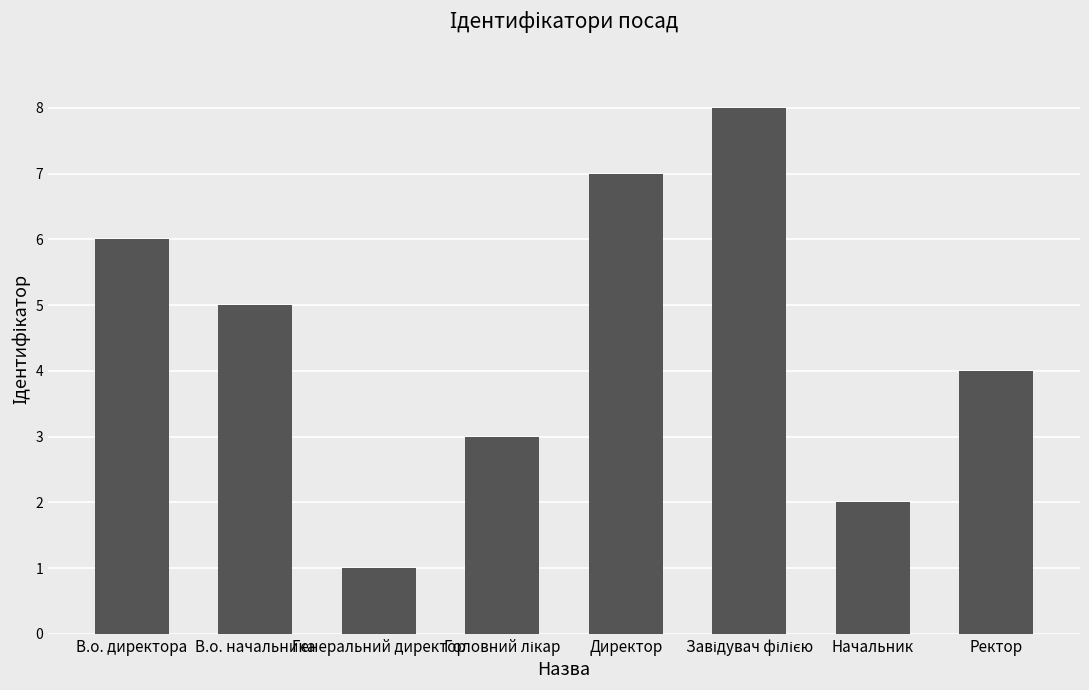

True or false: the data shows 4 at Директор.

False